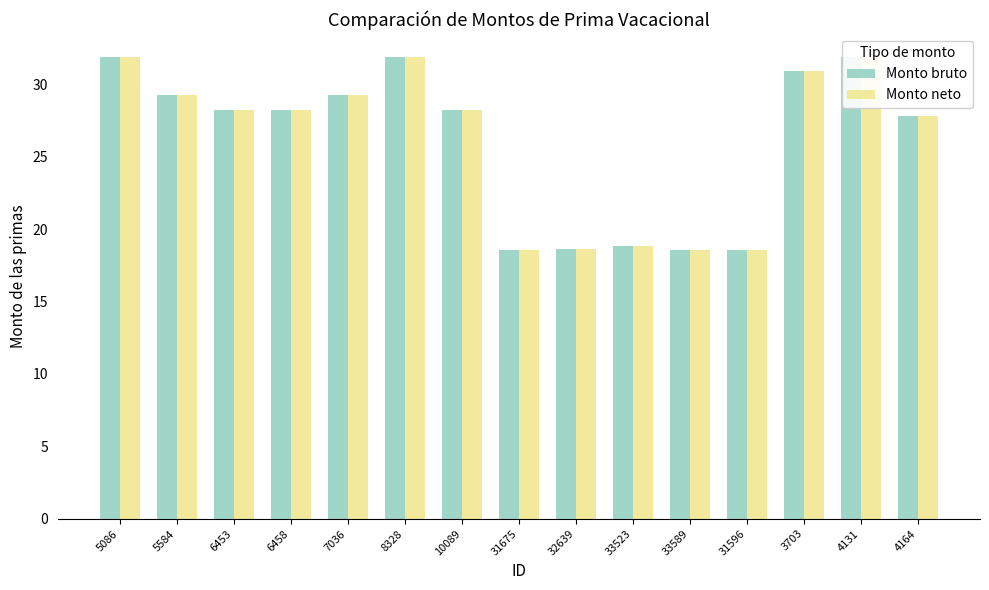

Reading left to right, transcribe all the data shown in this chart.

Monto bruto: 31.9	29.3	28.2	28.2	29.3	31.9	28.2	18.6	18.7	18.8	18.6	18.6	30.9	31.9	27.8
Monto neto: 31.9	29.3	28.2	28.2	29.3	31.9	28.2	18.6	18.7	18.8	18.6	18.6	30.9	31.9	27.8